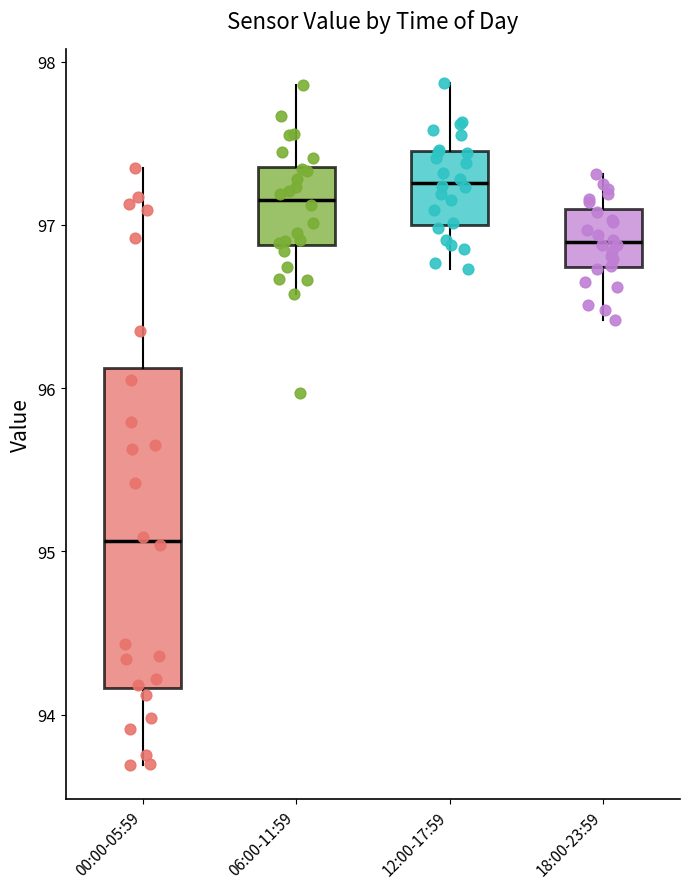

Where does the lower whisker of the box for 12:00-17:59 end on the y-axis? The values are not printed on the chart, so give them approximately, as read against the axis.

96.7